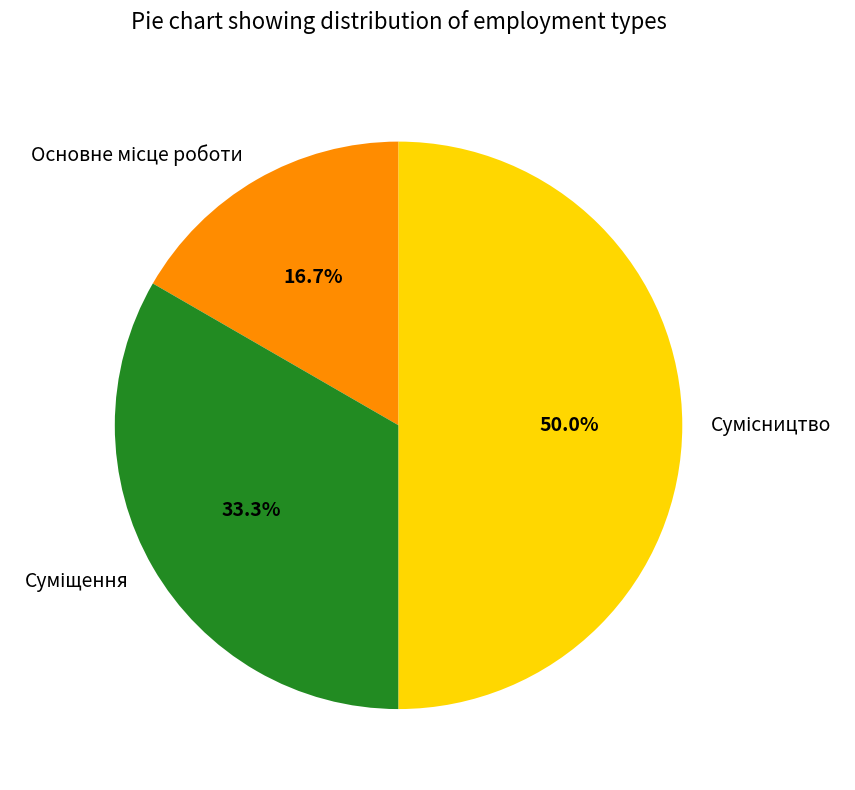

What portion of the pie excludes Основне місце роботи?

83.3%